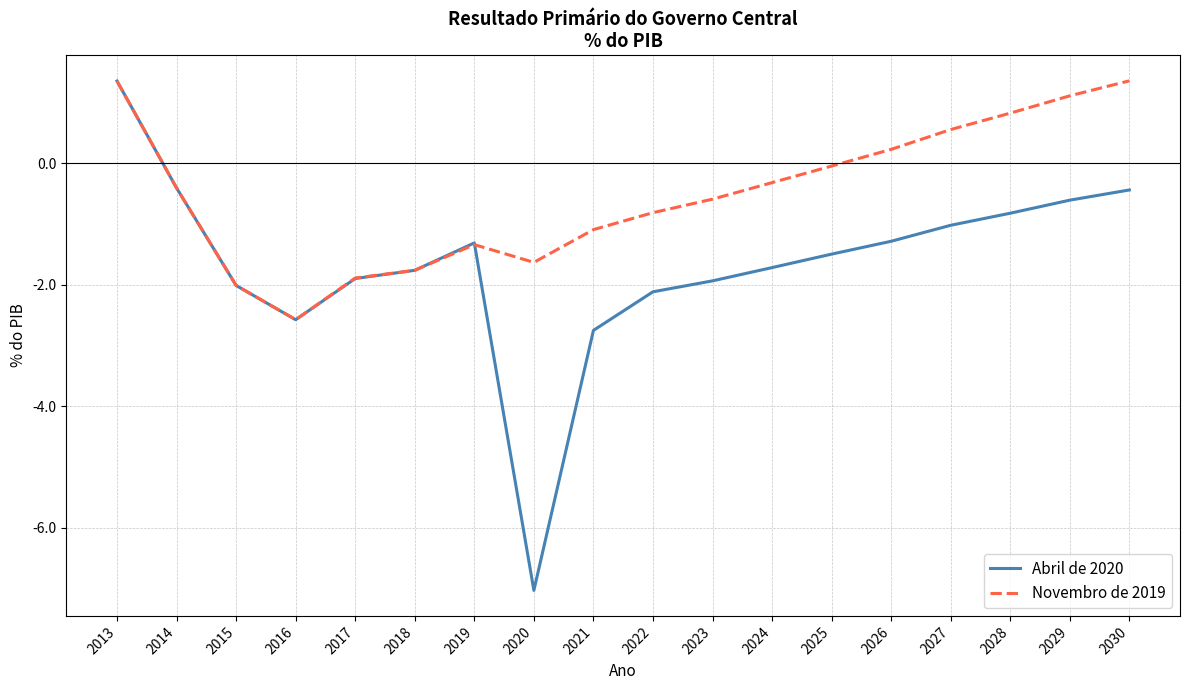

At which category does Abril de 2020 reach its first local valley?

2016